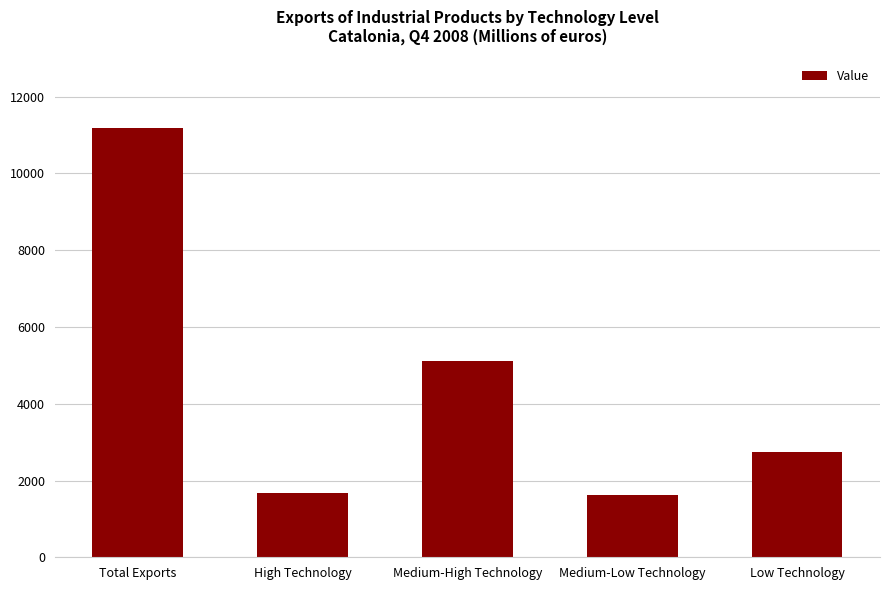

What is the greatest value displayed?

11175.6